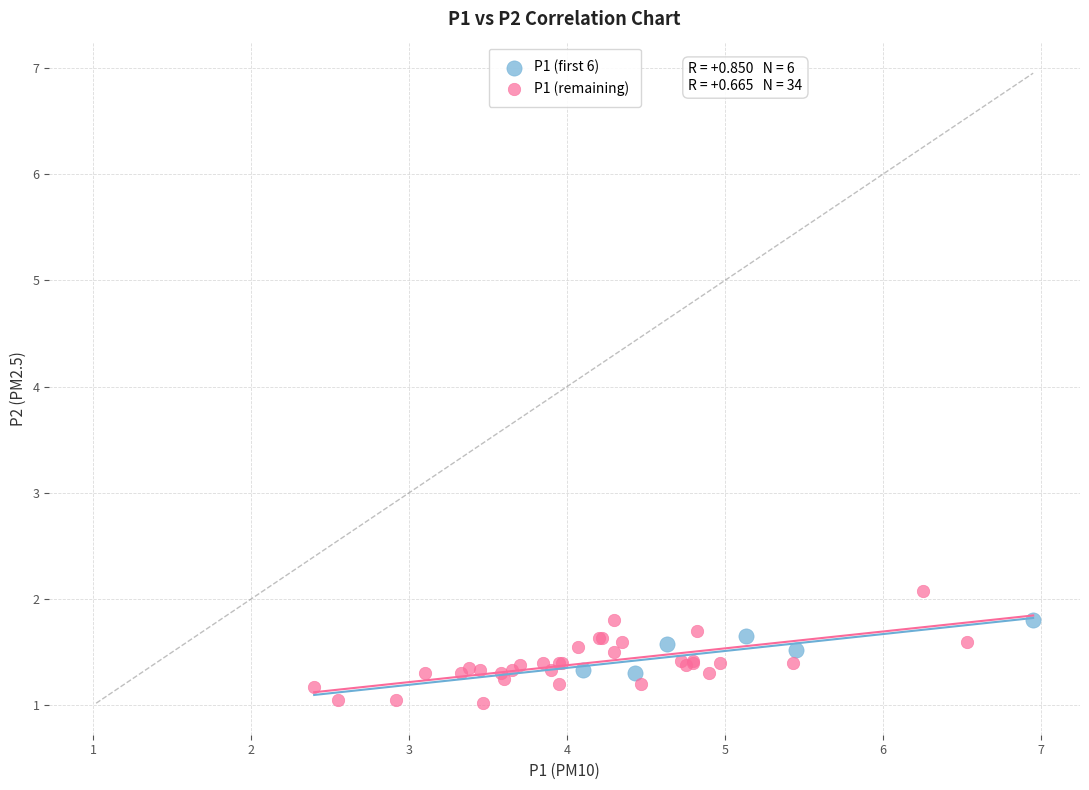

Which series reaches the maximum Y coordinate?

P1 (remaining)